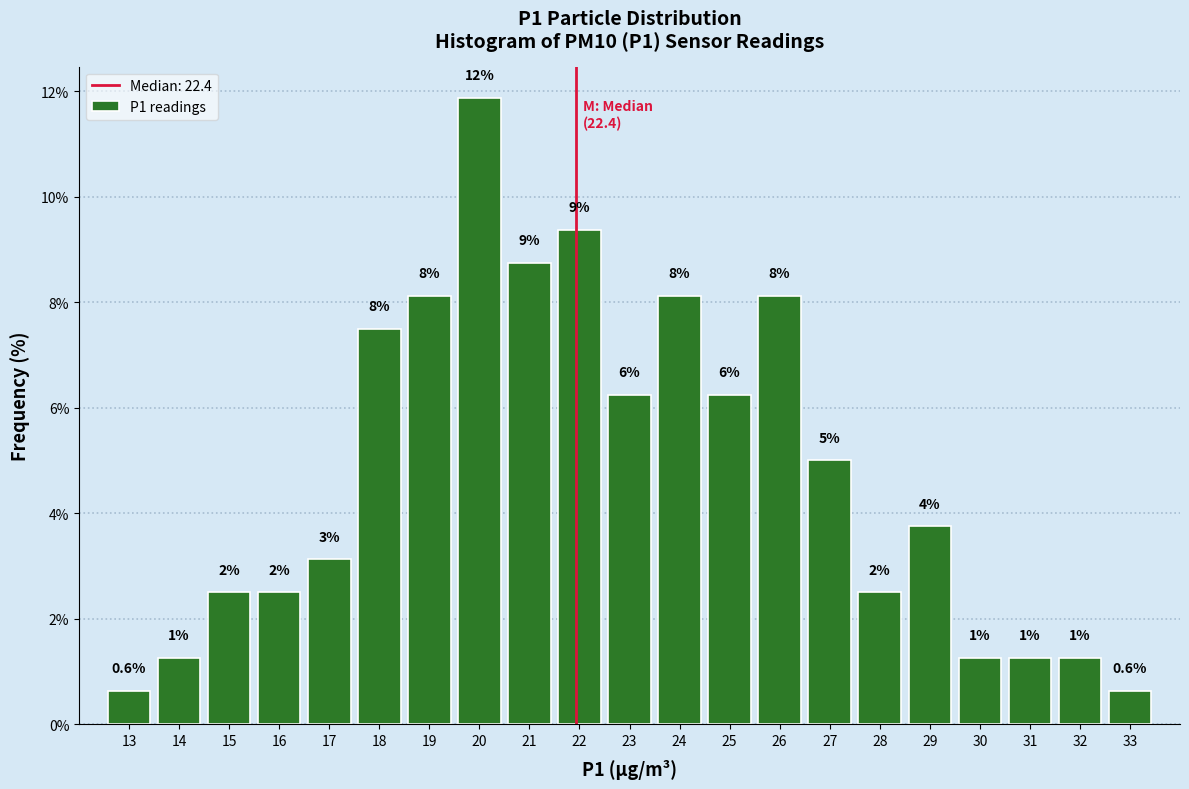

How many bars are there in total?

21